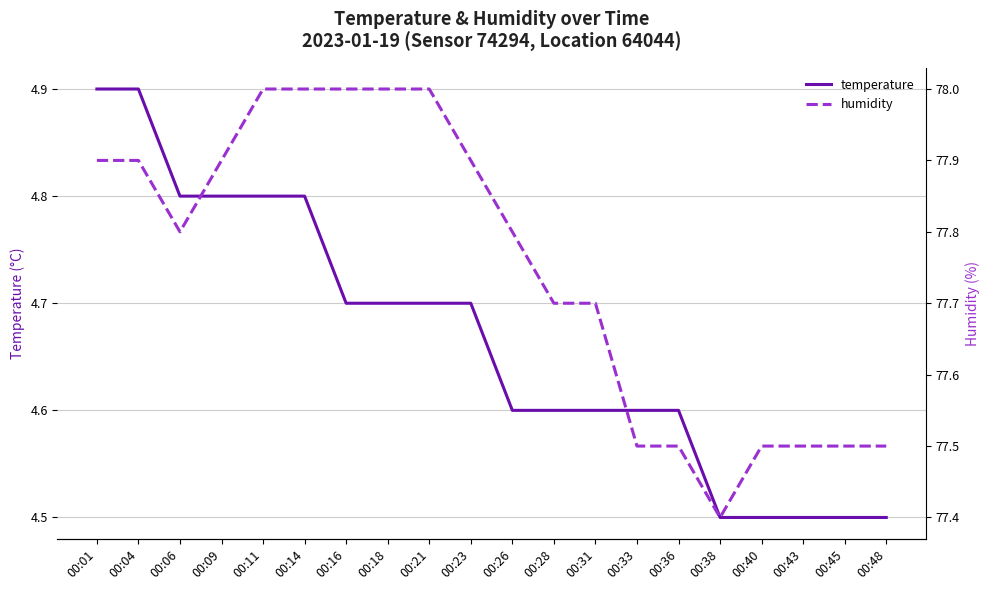

At which category is the sum across all series the highest?

00:01